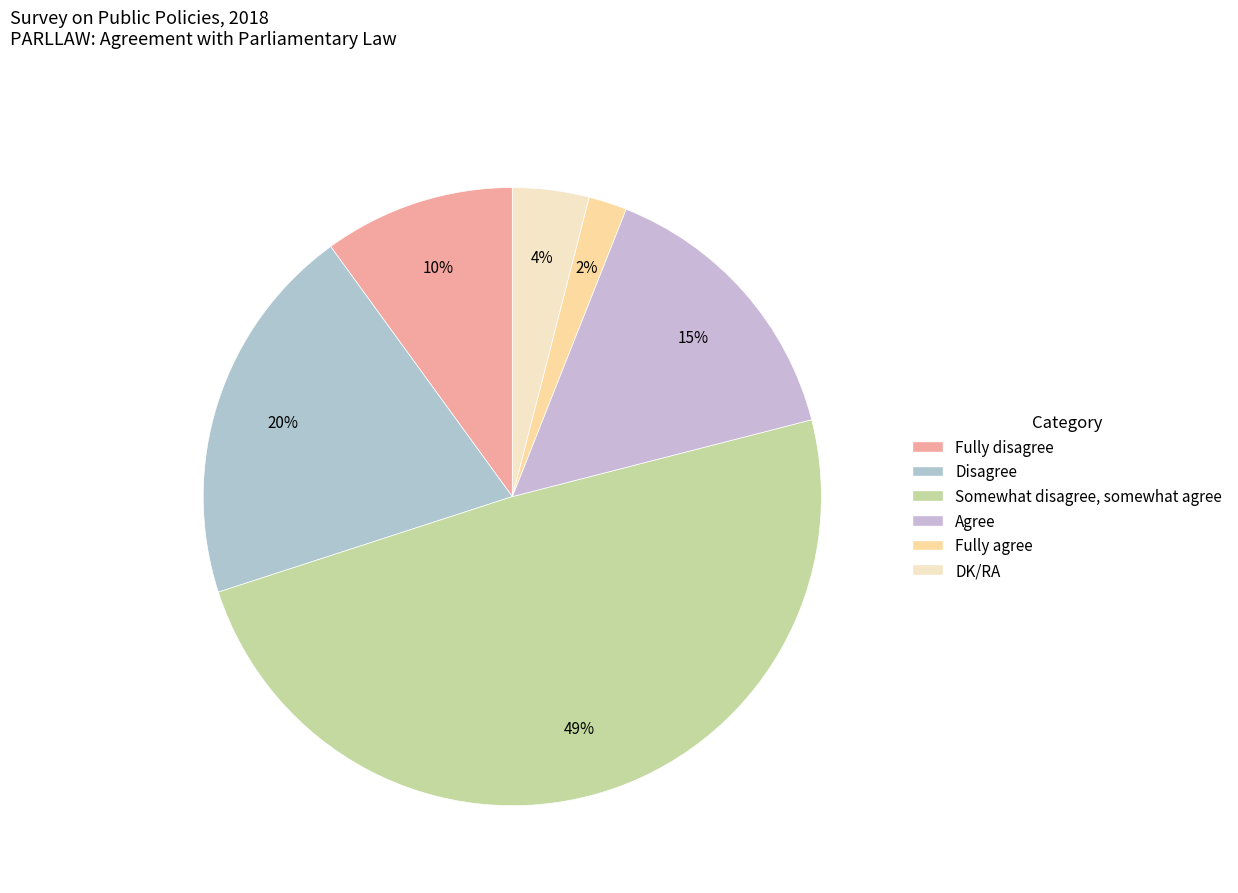

How many slices are in this pie chart?

6